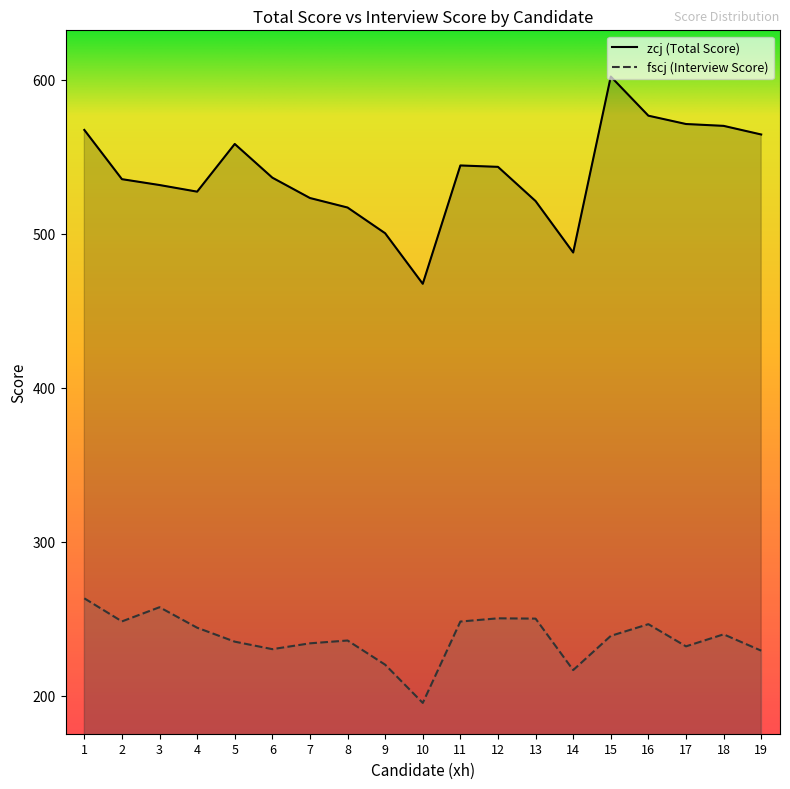

Count the number of data series in this chart.

2